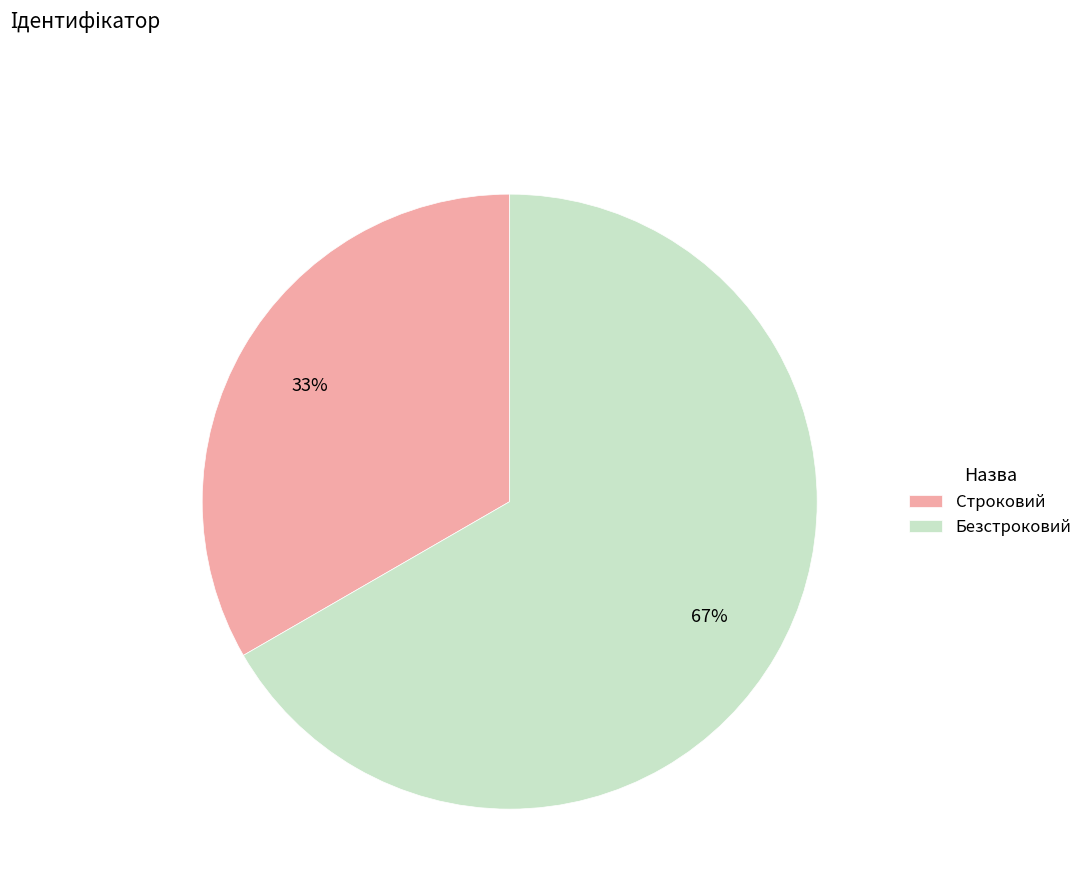

How many segments does this pie chart have?

2